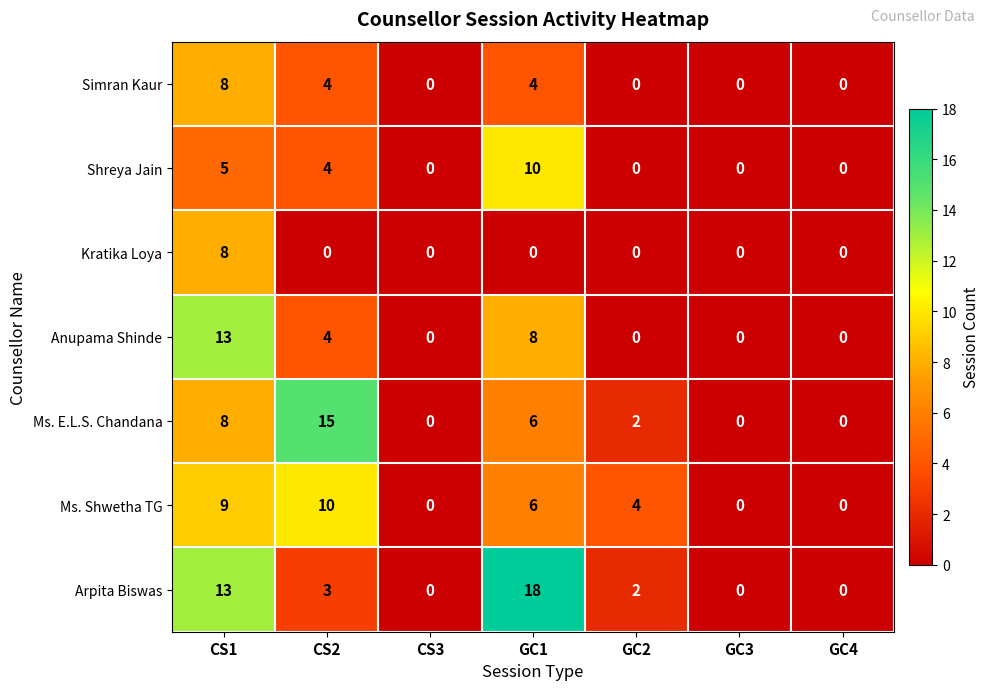

Is it true that Shreya Jain equals -7 at CS3?

False